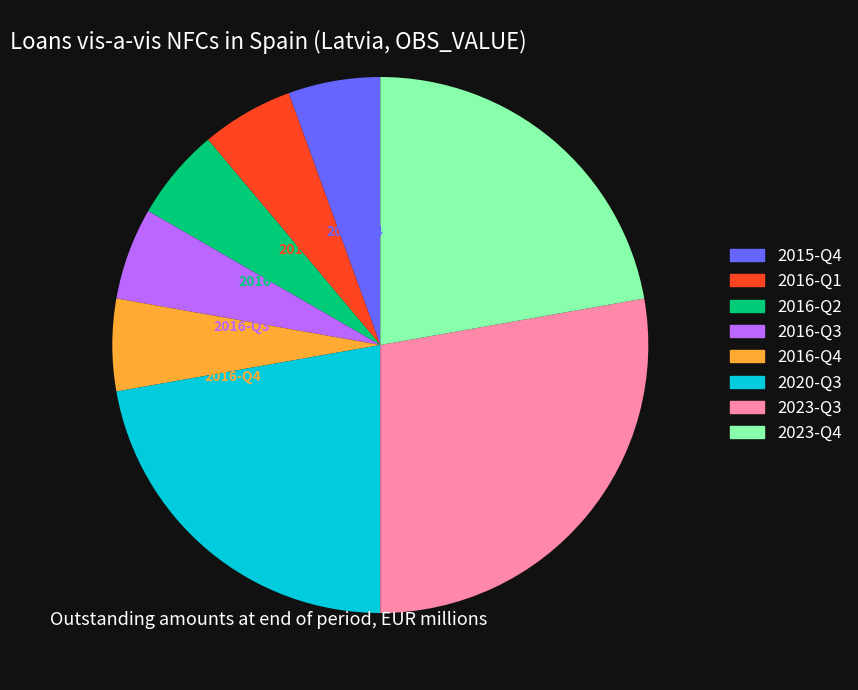

True or false: 2016-Q4 accounts for 6% of the total.

True